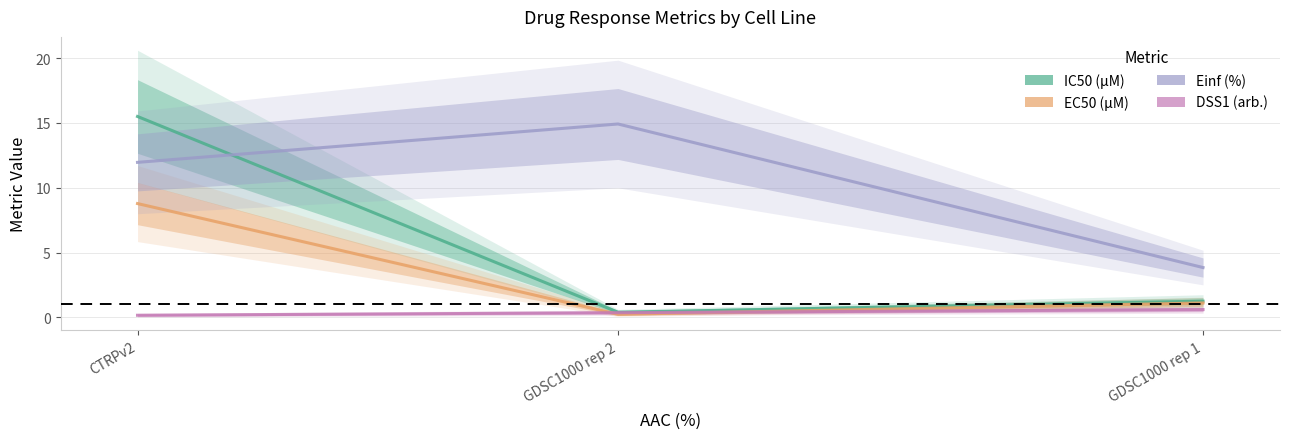

What is the difference between the highest and lowest values at GDSC1000 rep 1?

3.2